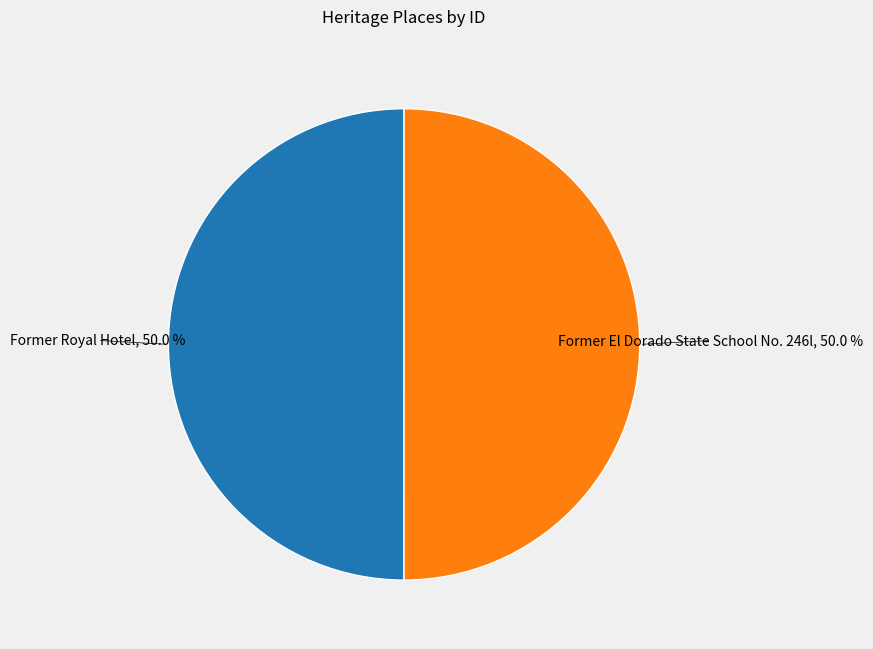

Approximately how many times larger is the value at Former El Dorado State School No. 246l compared to Former Royal Hotel?

1.0